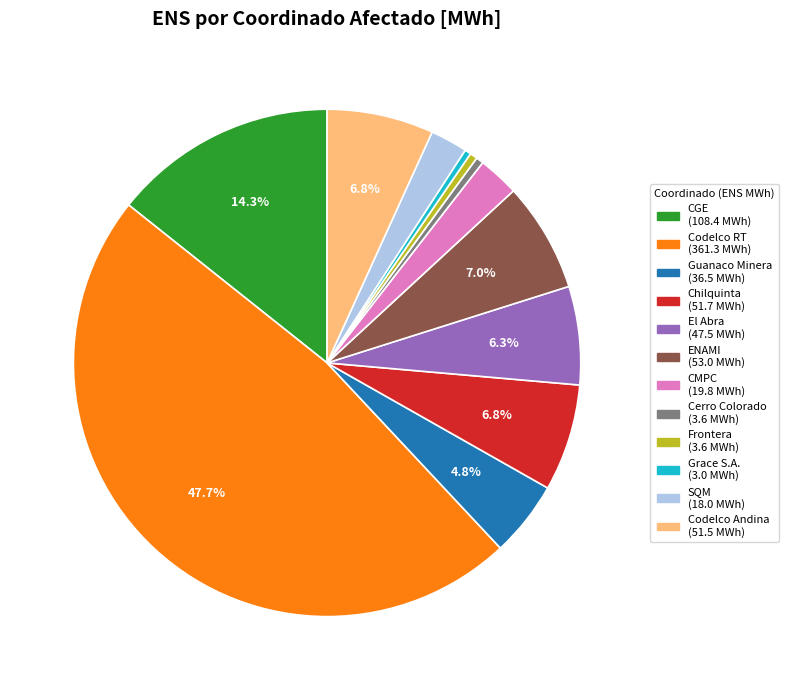

Is there any slice that represents more than half of the pie?

No